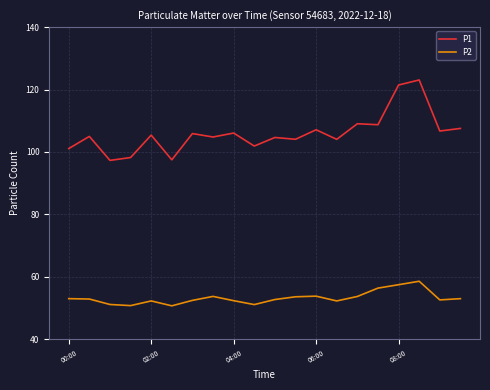

Which series has the widest spread of values?

P1